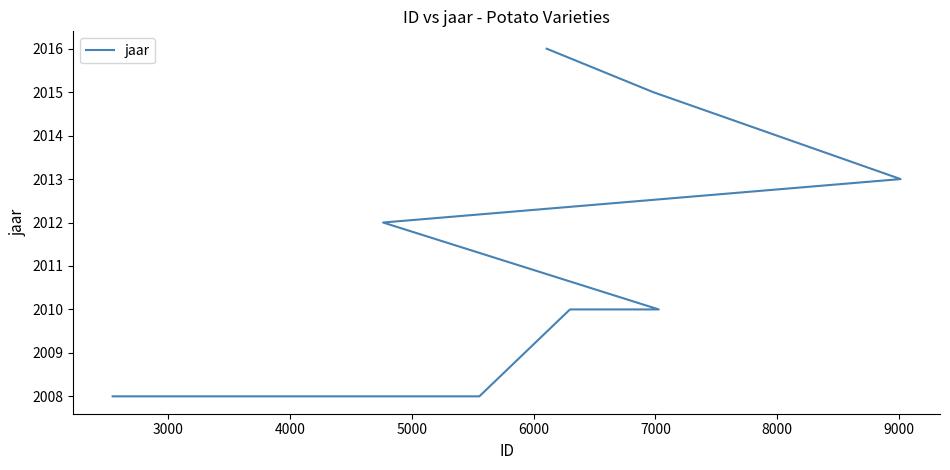

How many series are shown in this chart?

1